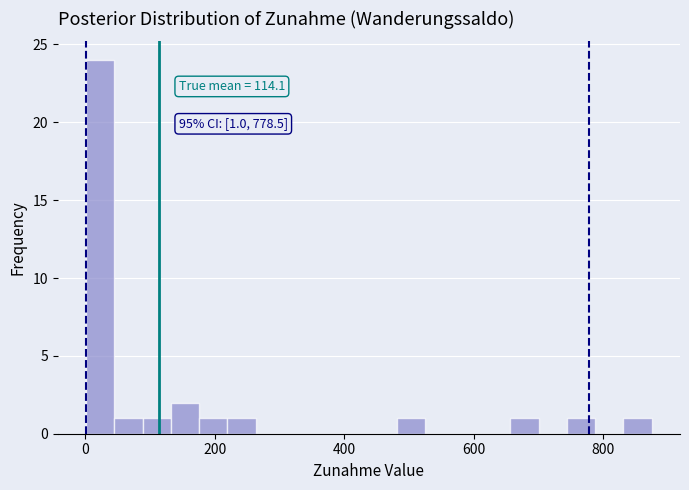

Around what value on the x-axis is the tallest bar? Give the approximate position of its centre, as read against the axis.

20